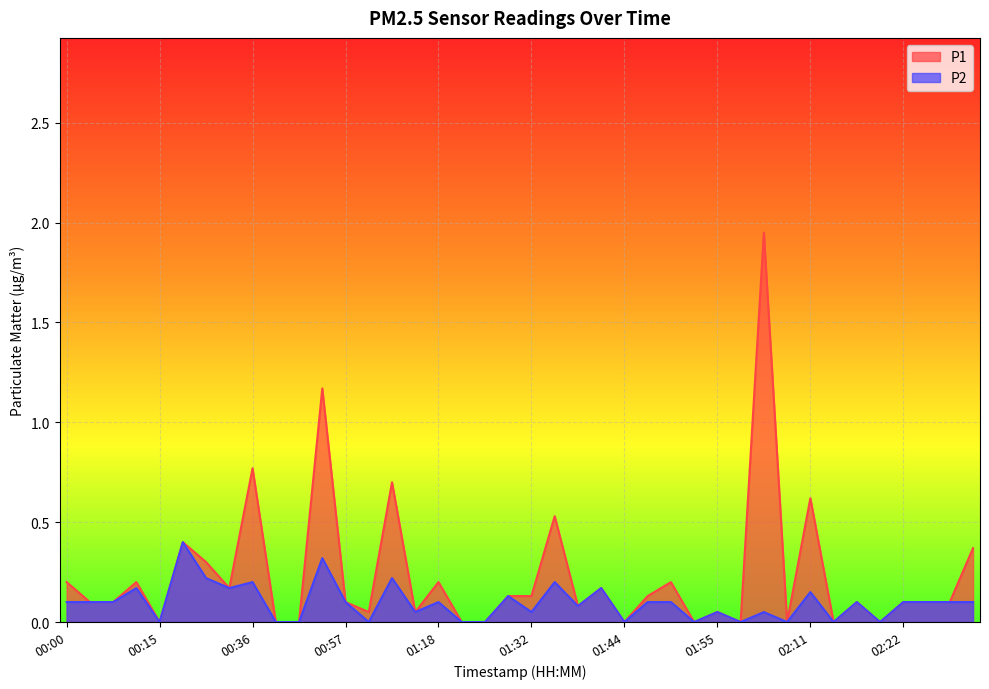

How many values in P1 are above zero?

29